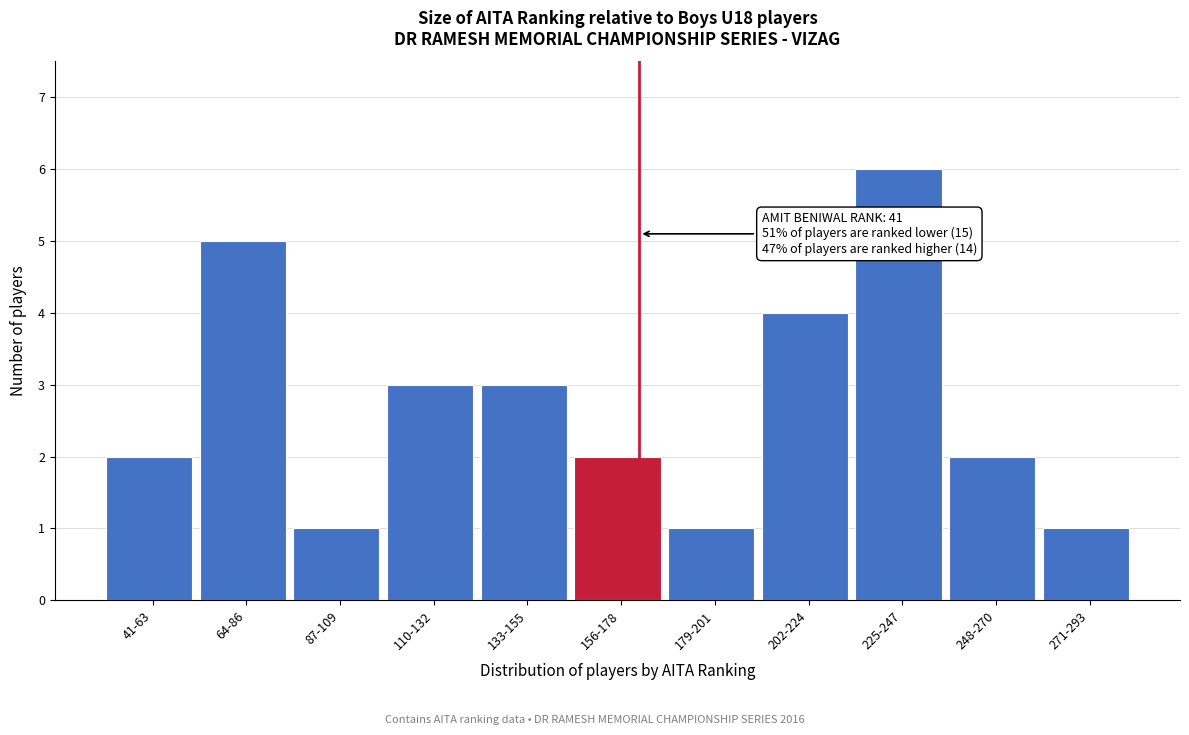

Reading left to right, transcribe all the data shown in this chart.

41-63=2	64-86=5	87-109=1	110-132=3	133-155=3	156-178=2	179-201=1	202-224=4	225-247=6	248-270=2	271-293=1